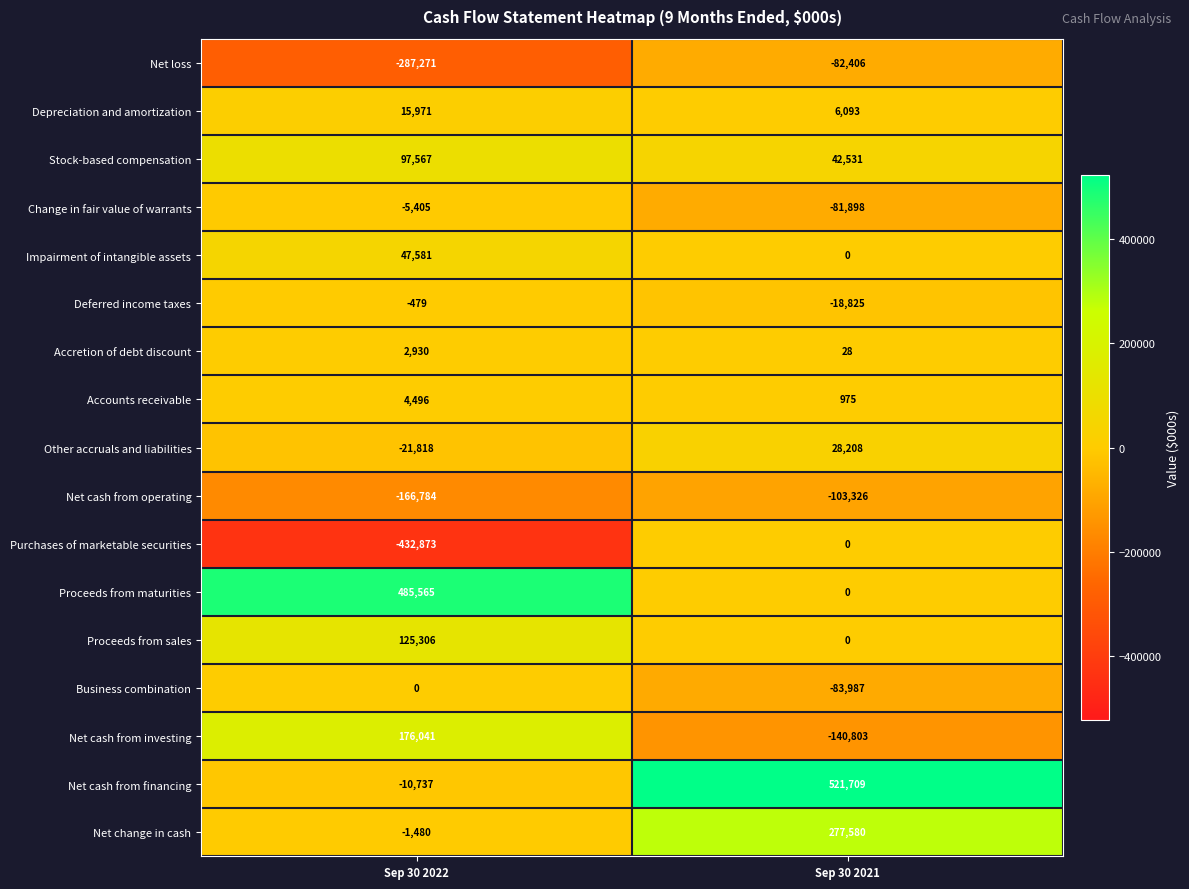

At which category does the chart reach its minimum across all series?

Sep 30 2022